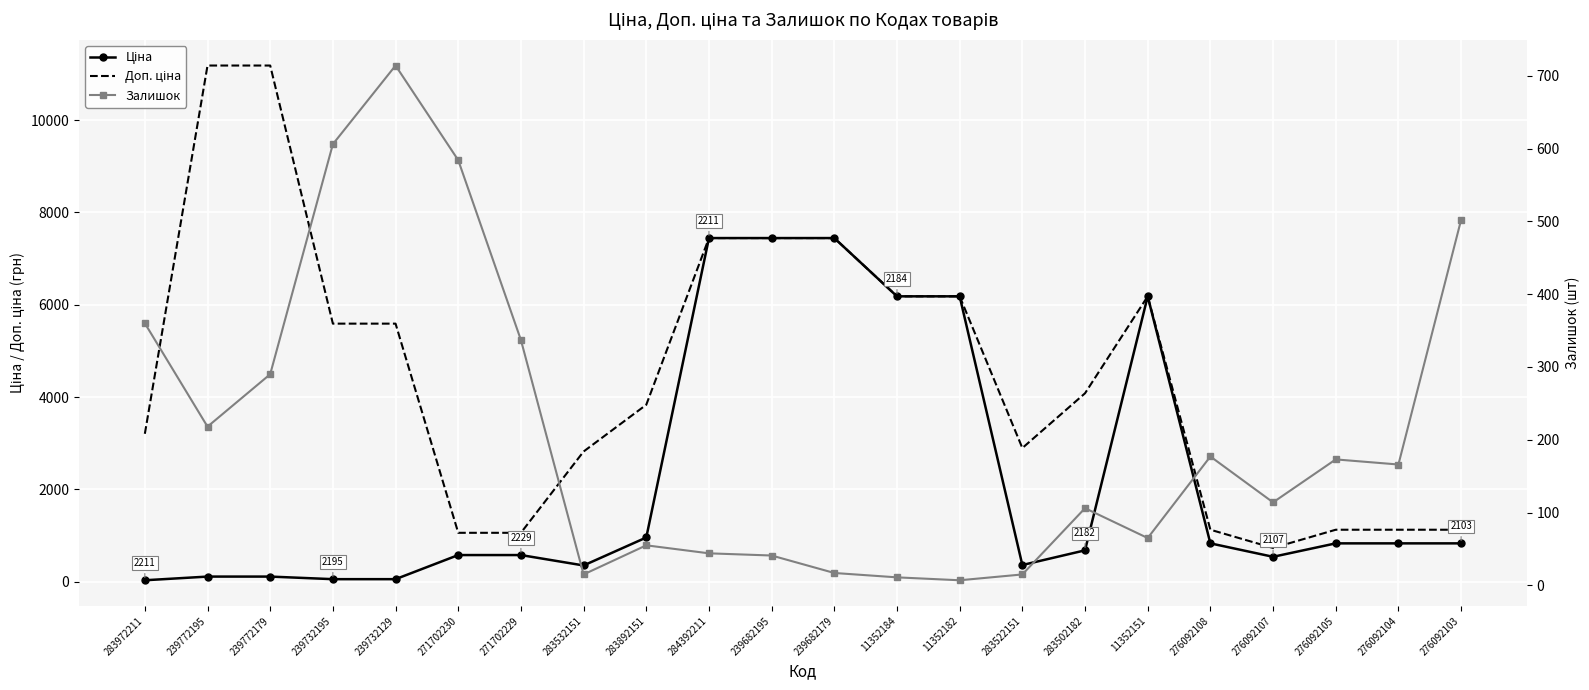

What is the lowest value of the Залишок series?

7.0